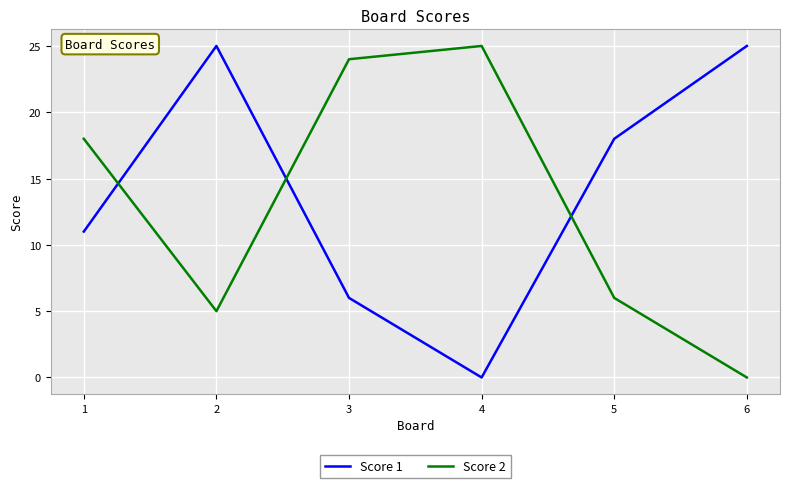

How many lines are shown in the chart?

2